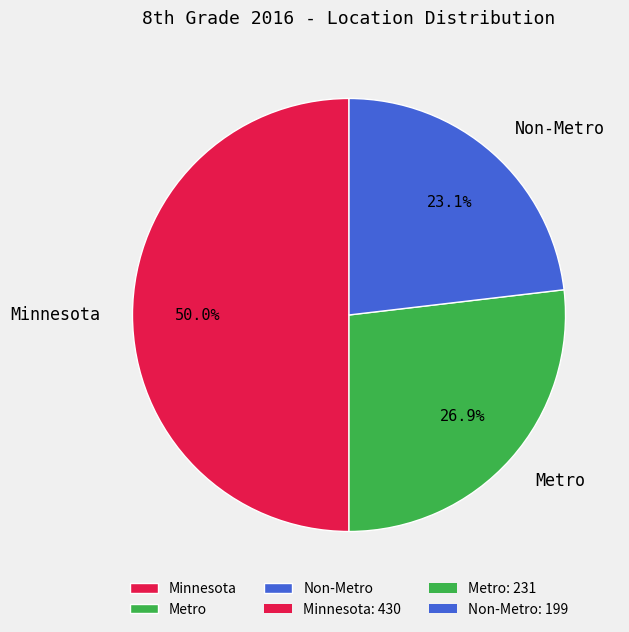

Rank the categories by value from lowest to highest.

Non-Metro, Metro, Minnesota